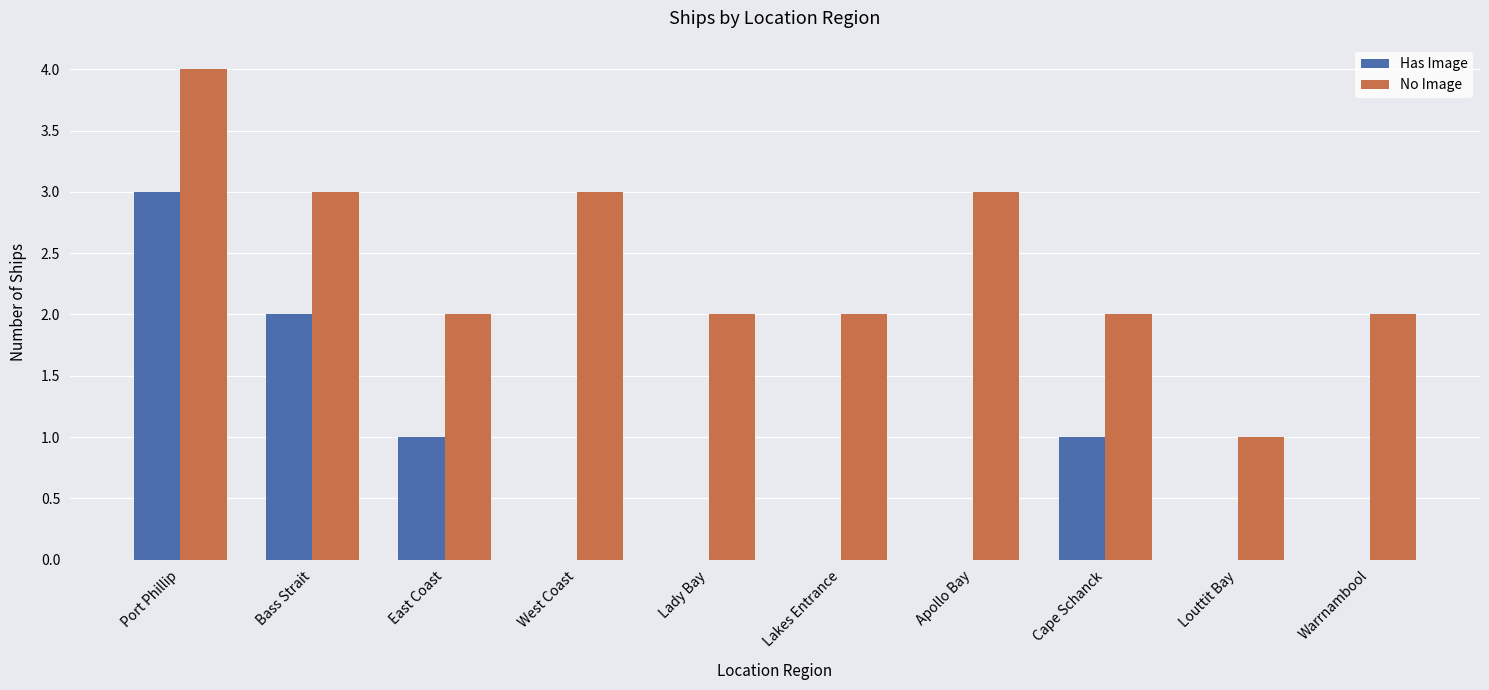

What is the greatest value displayed?

4